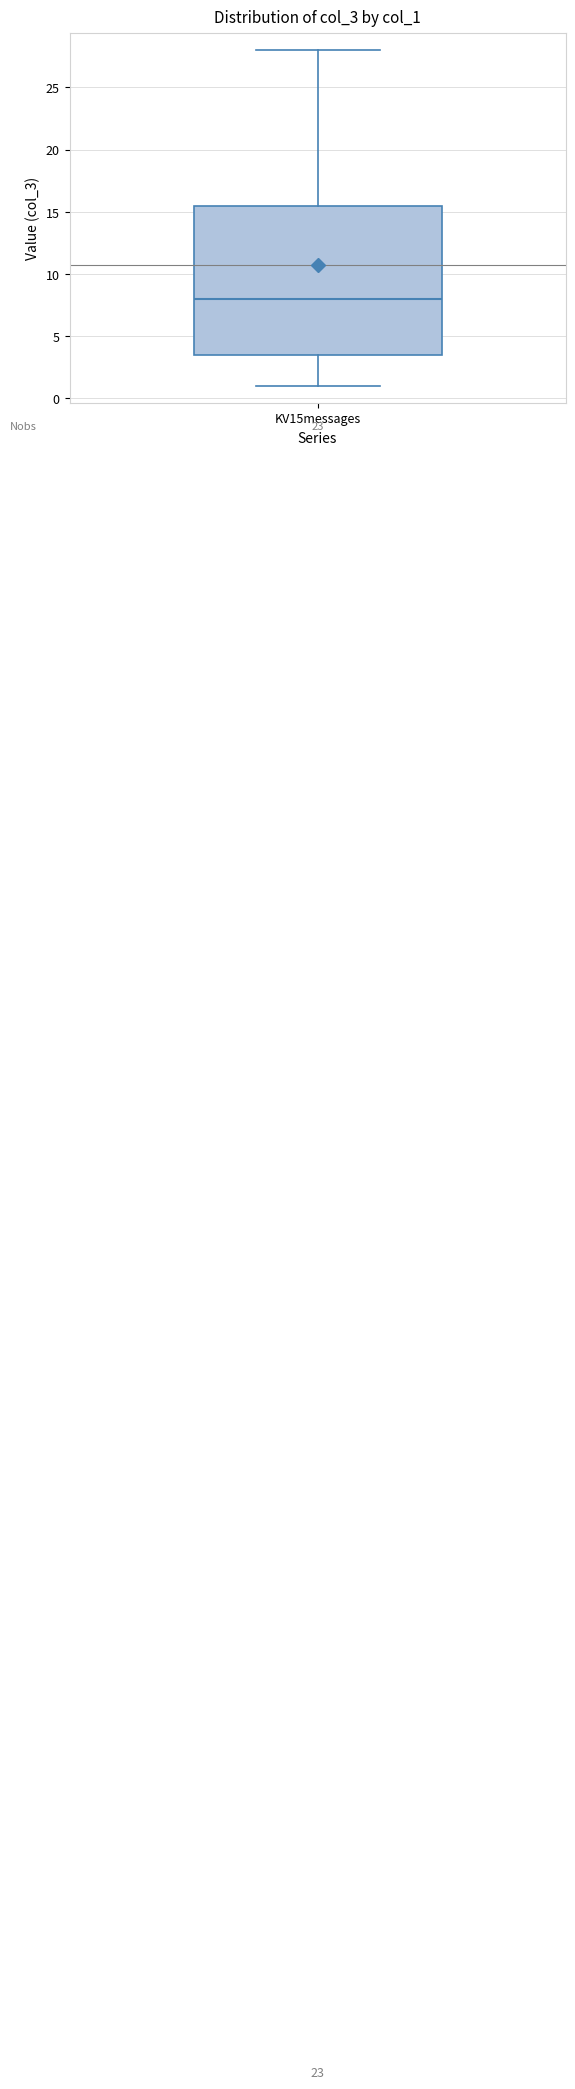

Where does the upper whisker of the box for KV15messages end on the y-axis? The values are not printed on the chart, so give them approximately, as read against the axis.

28.0